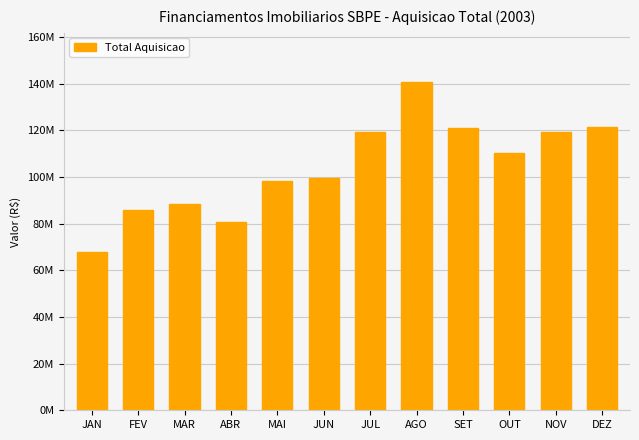

What value does the data have at JUN?

99486058